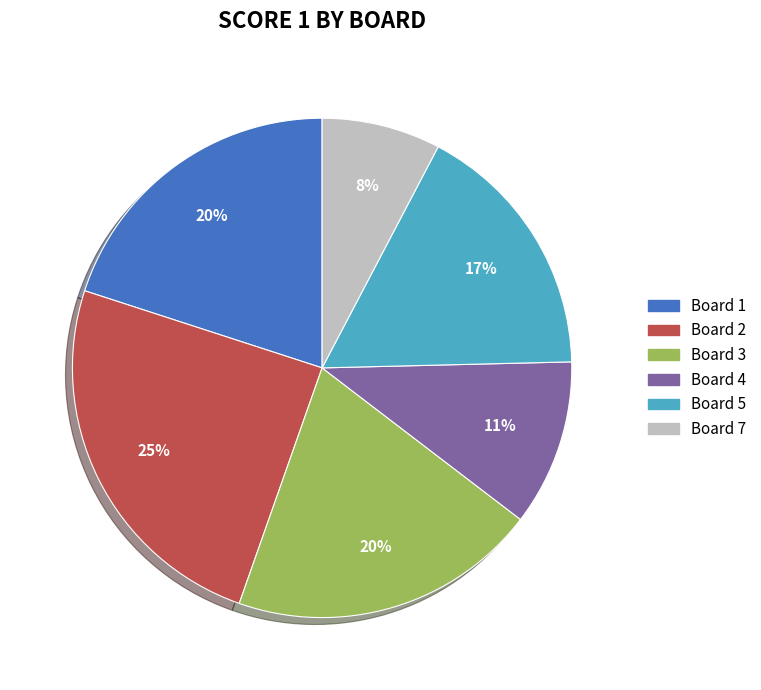

To the nearest percent, what portion does Board 2 represent?

25%